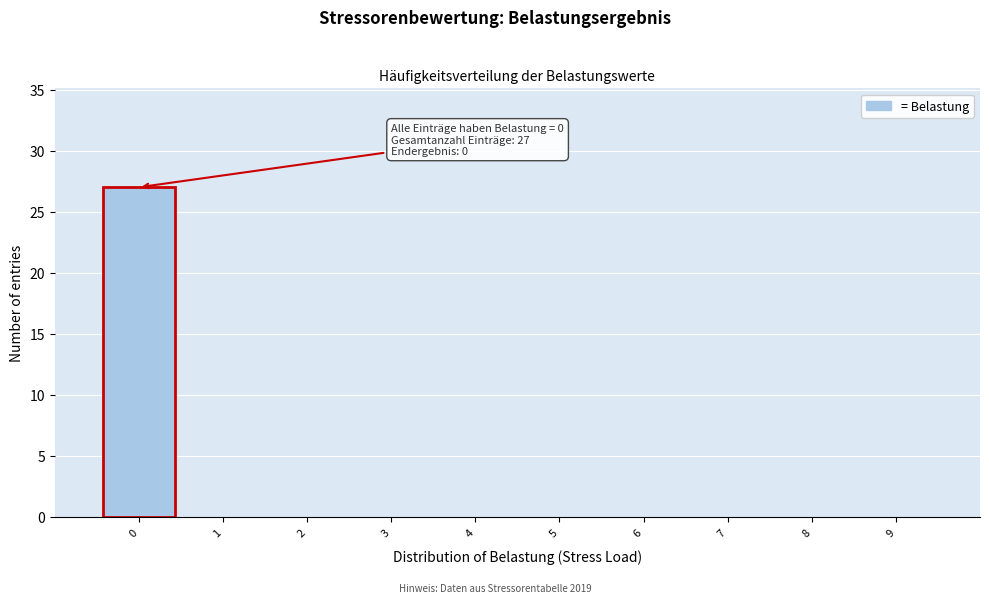

Over which range of the x-axis is the bar tallest?

-0.5 to 0.5